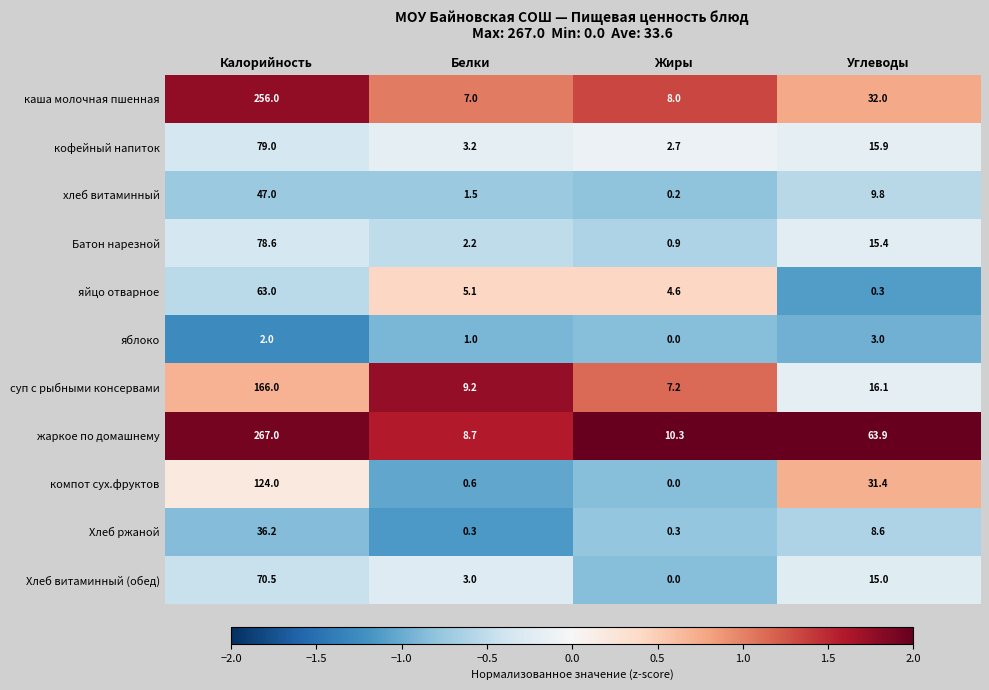

Which series has the largest total across all categories?

жаркое по домашнему